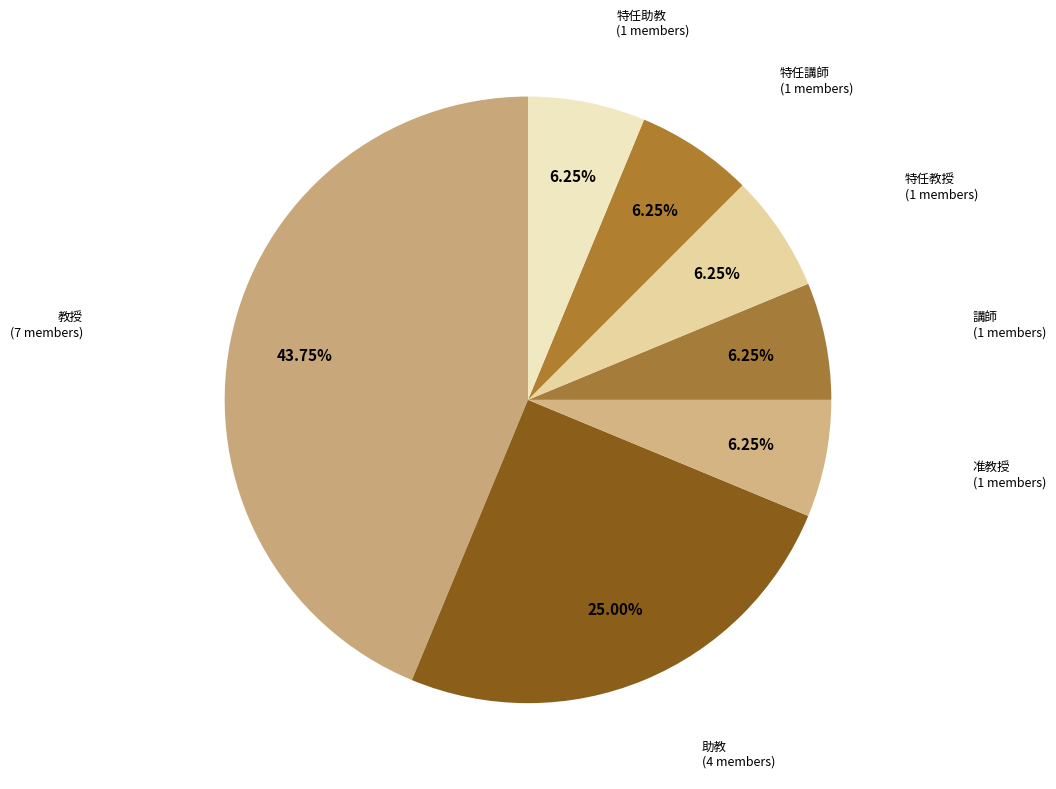

Is the sum of 特任教授 and 特任助教 greater than half?

No